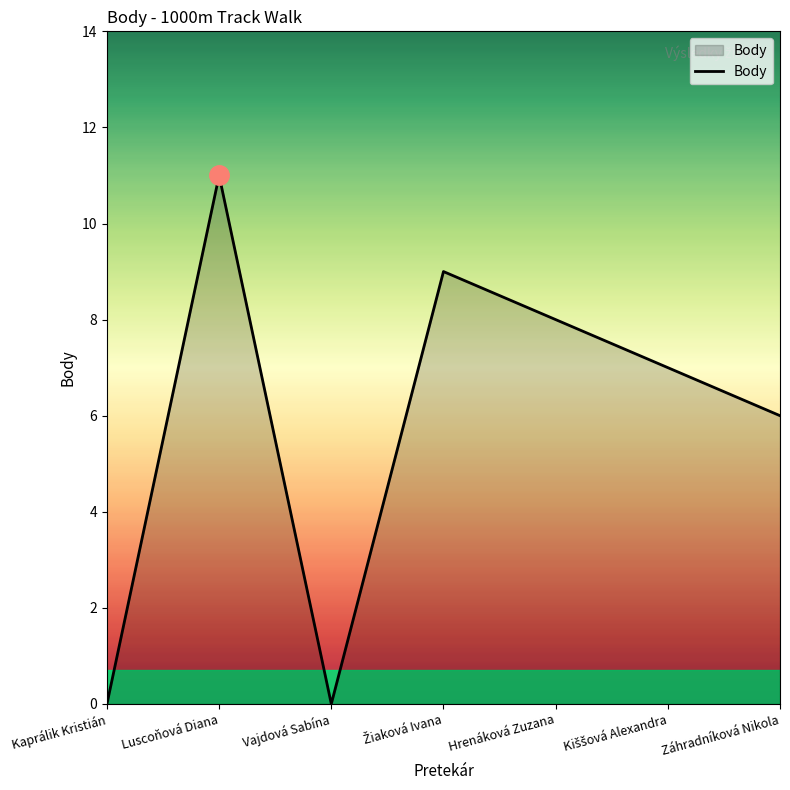

Where is the first local maximum?

Luscoňová Diana